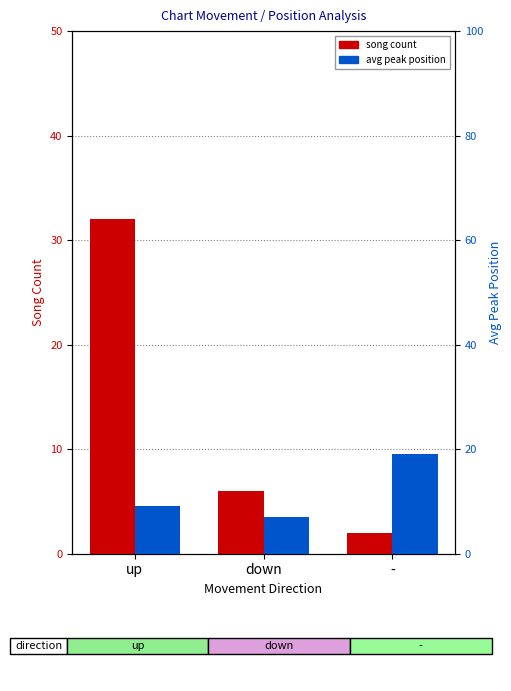

How many song count values are between 2 and 32?

3